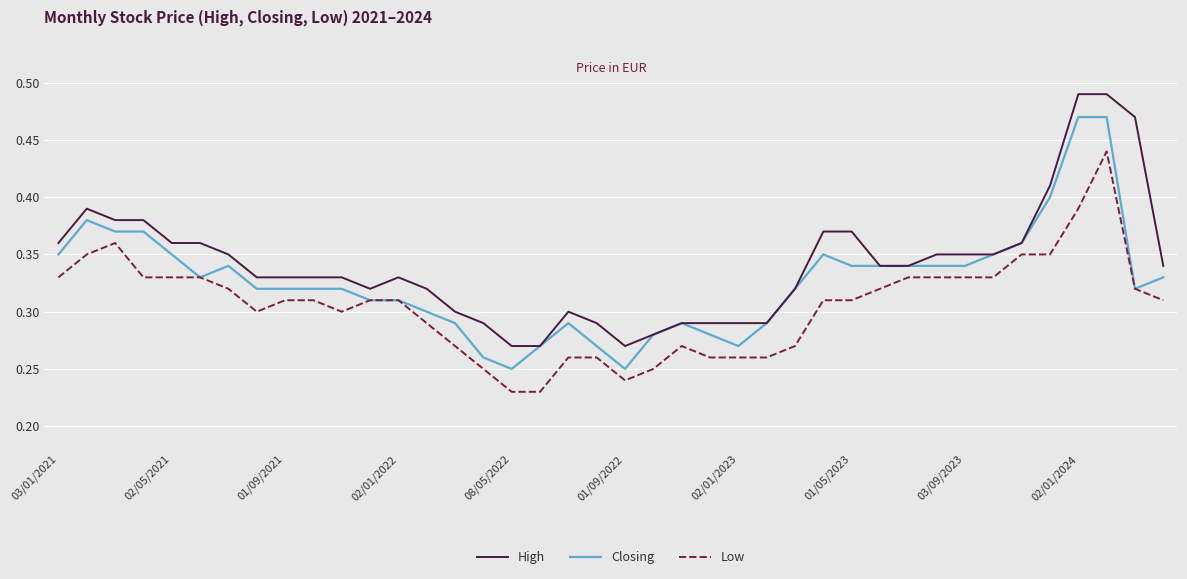

Rank the series by their maximum value, from highest to lowest.

High, Closing, Low